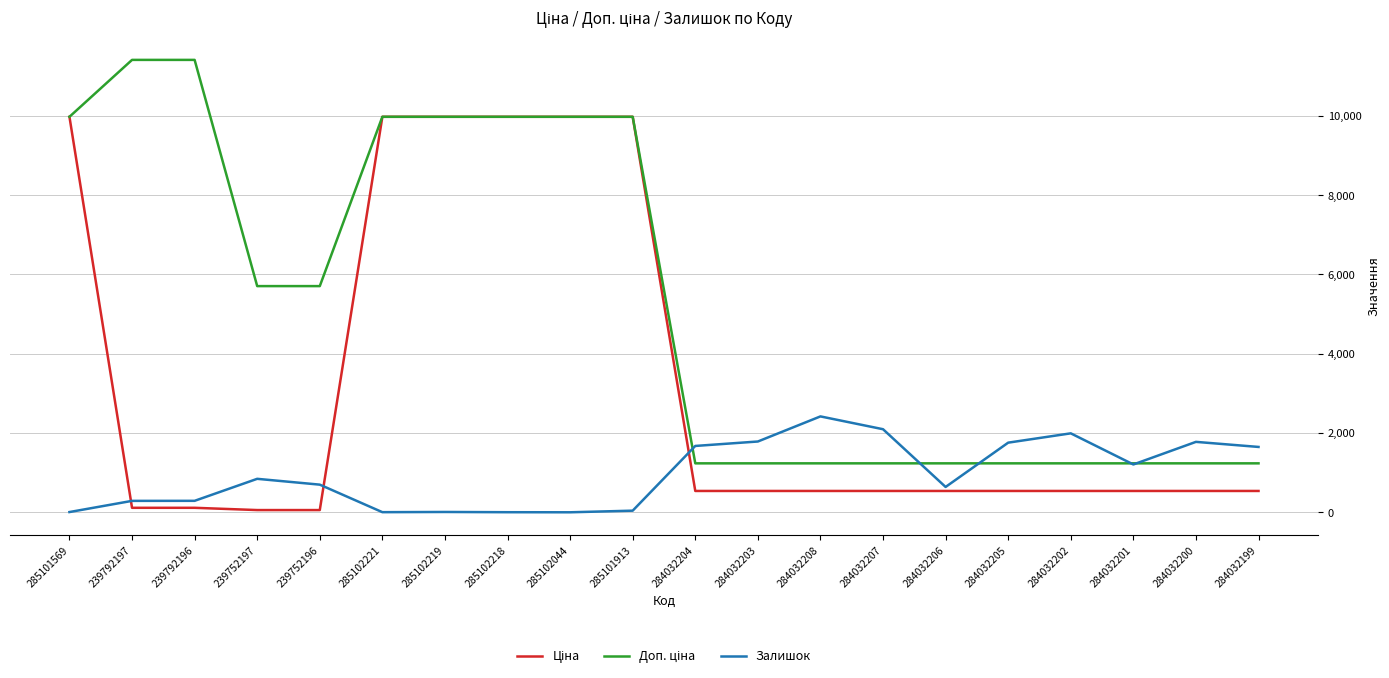

Which category has the highest value in the Залишок series?

284032208